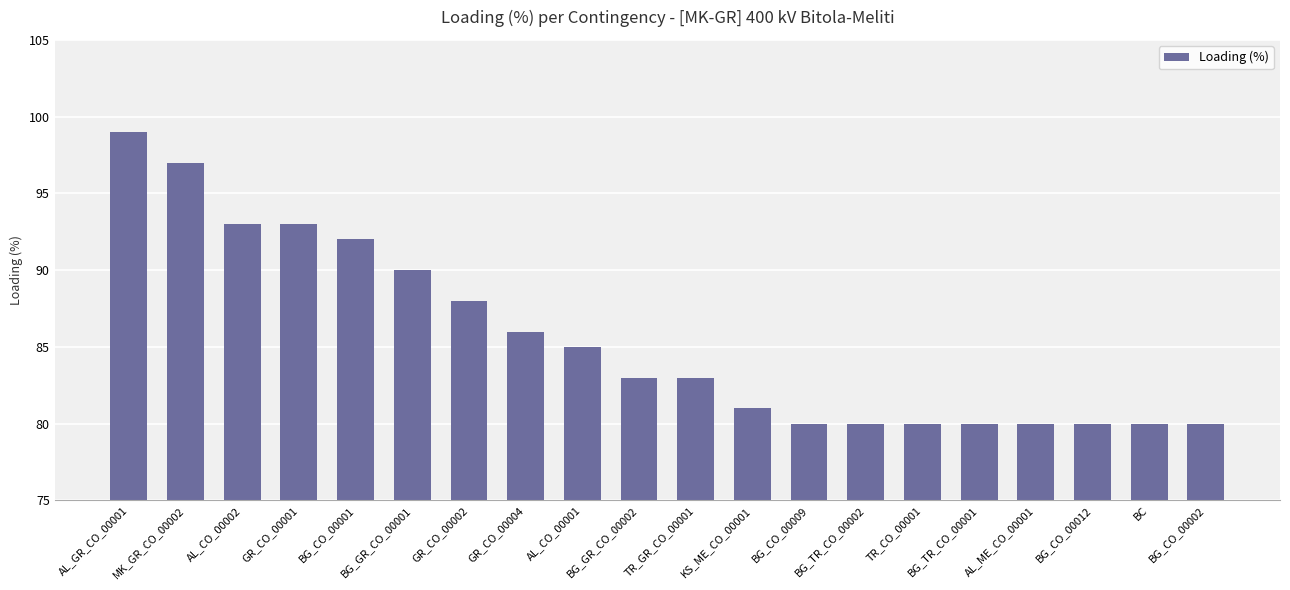

Does the chart contain any negative values?

No